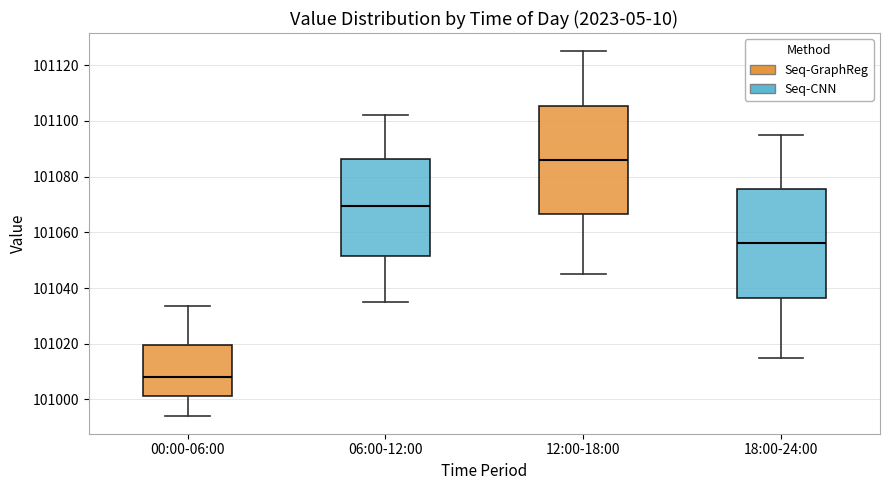

Reading left to right, transcribe this box plot: for each box, give where its median line is, the range the box spans, and where its two whiskers end, as read against the y-axis. The values are not printed on the chart, so give them approximately, as read against the axis.

00:00-06:00: median 101008, box 101002 to 101020, whiskers 100994 to 101034
06:00-12:00: median 101070, box 101052 to 101086, whiskers 101036 to 101102
12:00-18:00: median 101086, box 101066 to 101106, whiskers 101046 to 101126
18:00-24:00: median 101056, box 101036 to 101076, whiskers 101016 to 101096